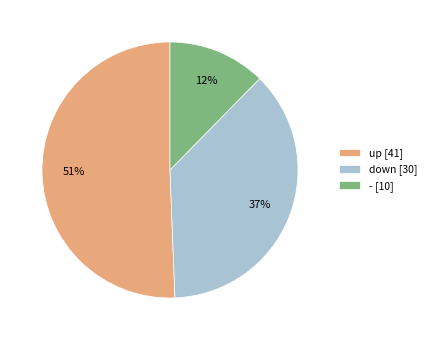

The - [10] slice represents 25% of the pie. True or false?

False